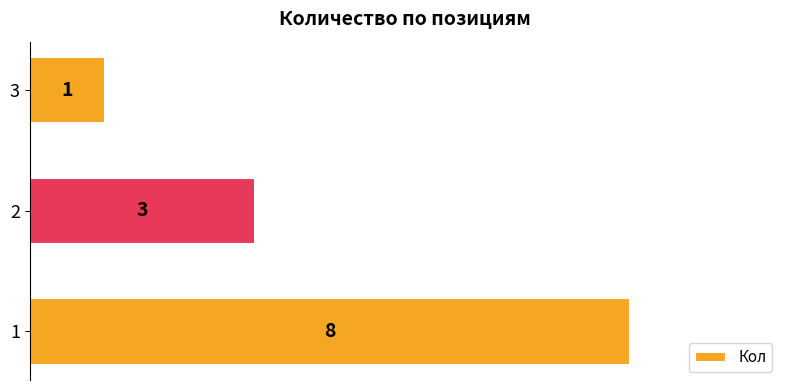

Are the bars horizontal?

Yes